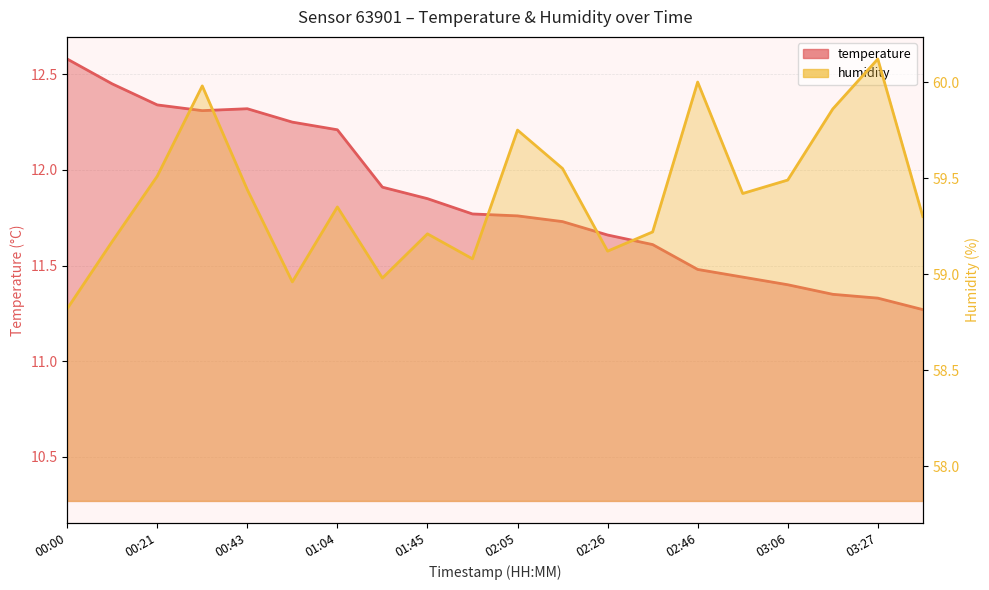

List the series in order of their peak value, highest first.

humidity, temperature